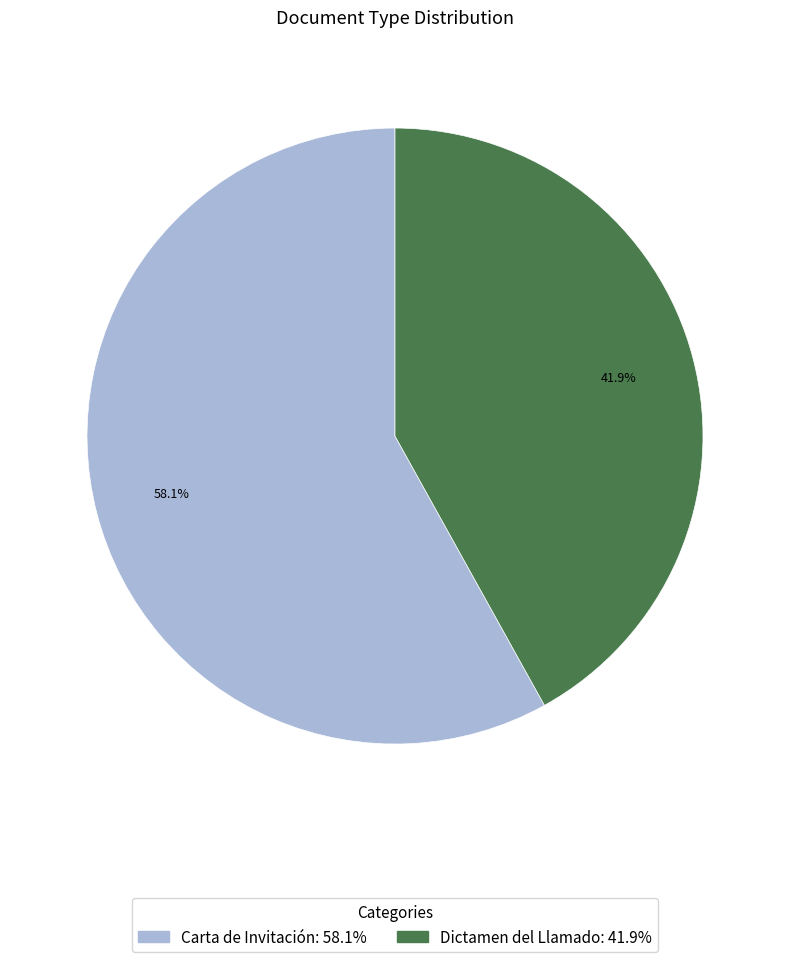

Is there a majority slice in this chart?

Yes